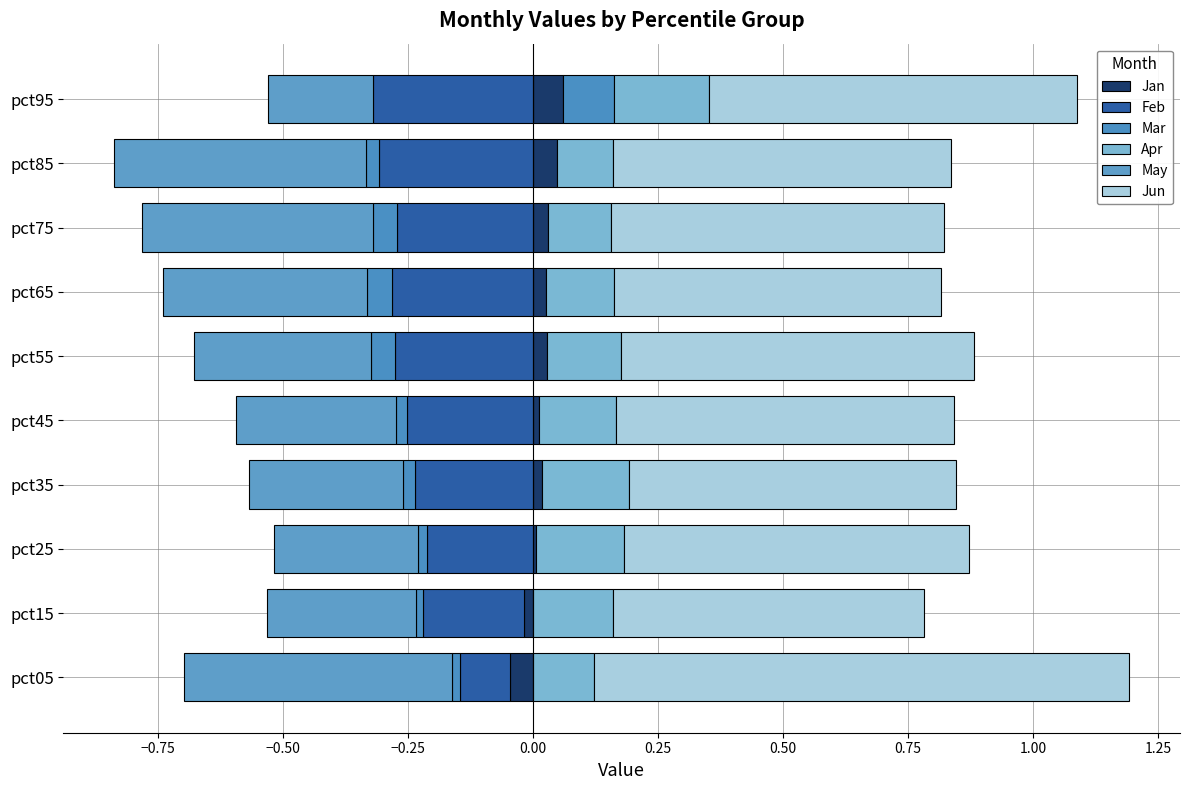

Is it true that Feb equals -0.3 at pct45?

True